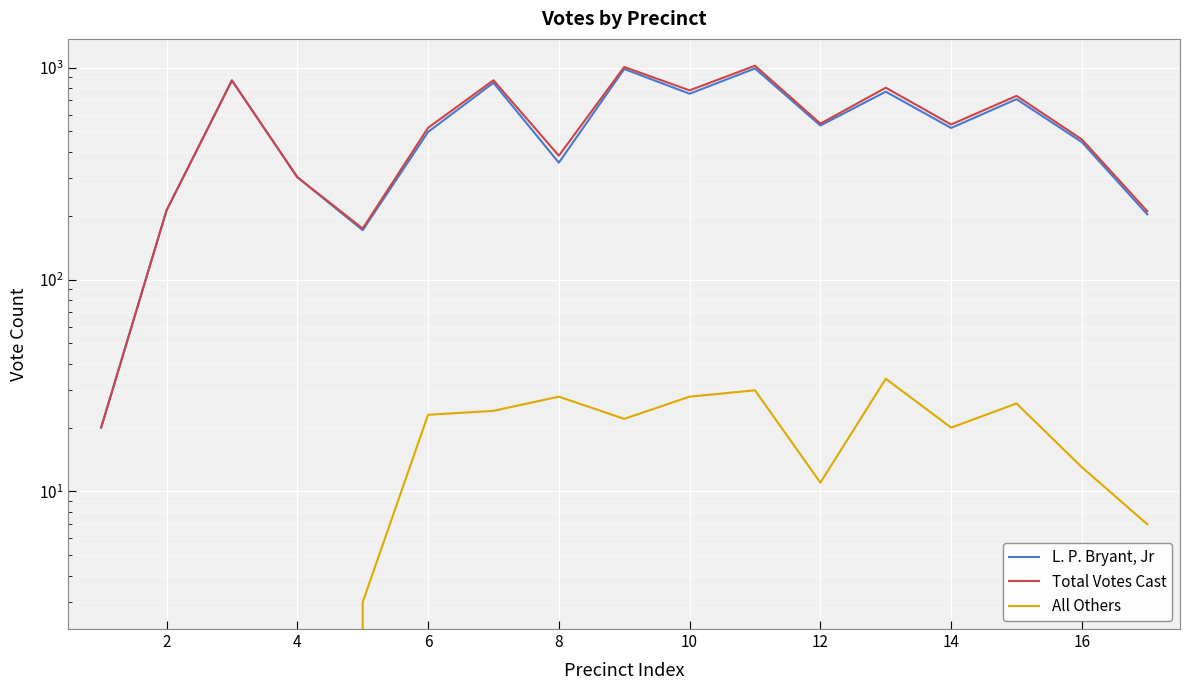

At how many categories does at least one series exceed 242?

13